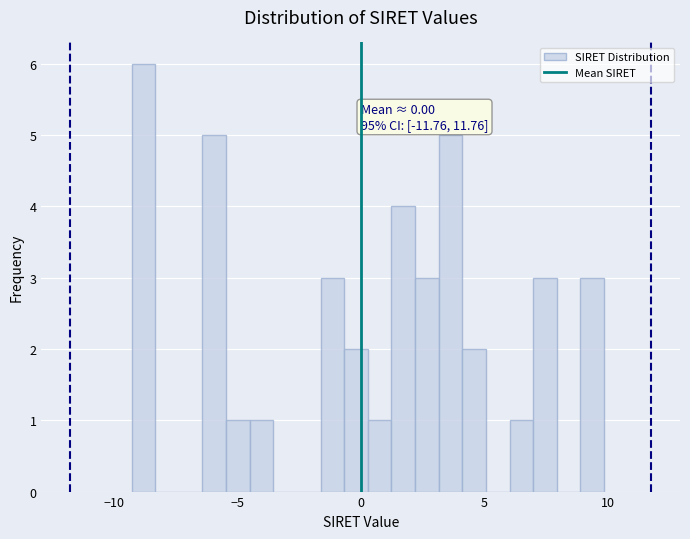

Around what value on the x-axis is the tallest bar? Give the approximate position of its centre, as read against the axis.

-9.0